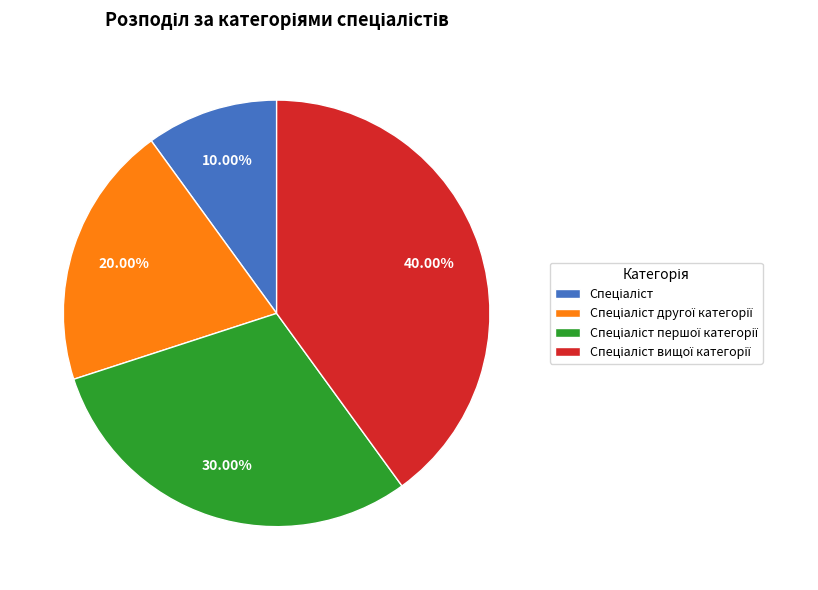

To the nearest percent, what is the difference between the largest and smallest slice percentages?

30%